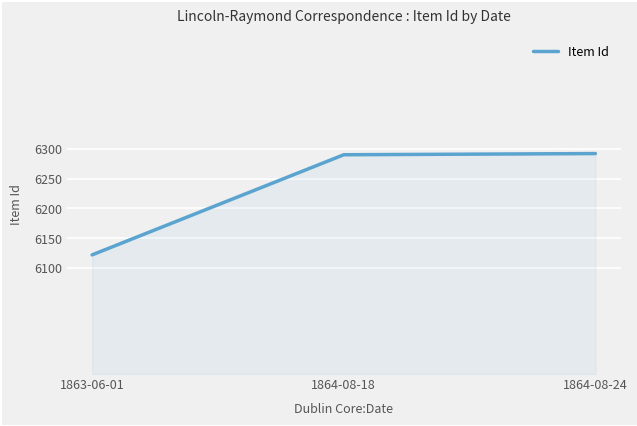

How many categories are shown in the chart?

3